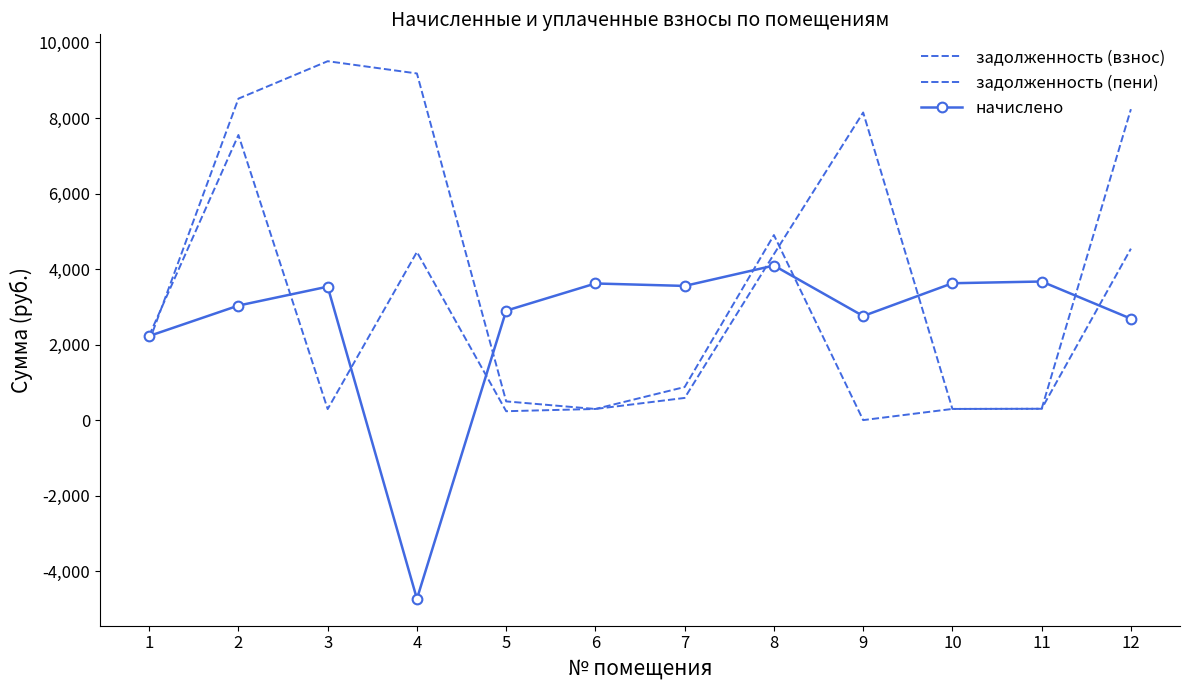

How many lines are shown in the chart?

3